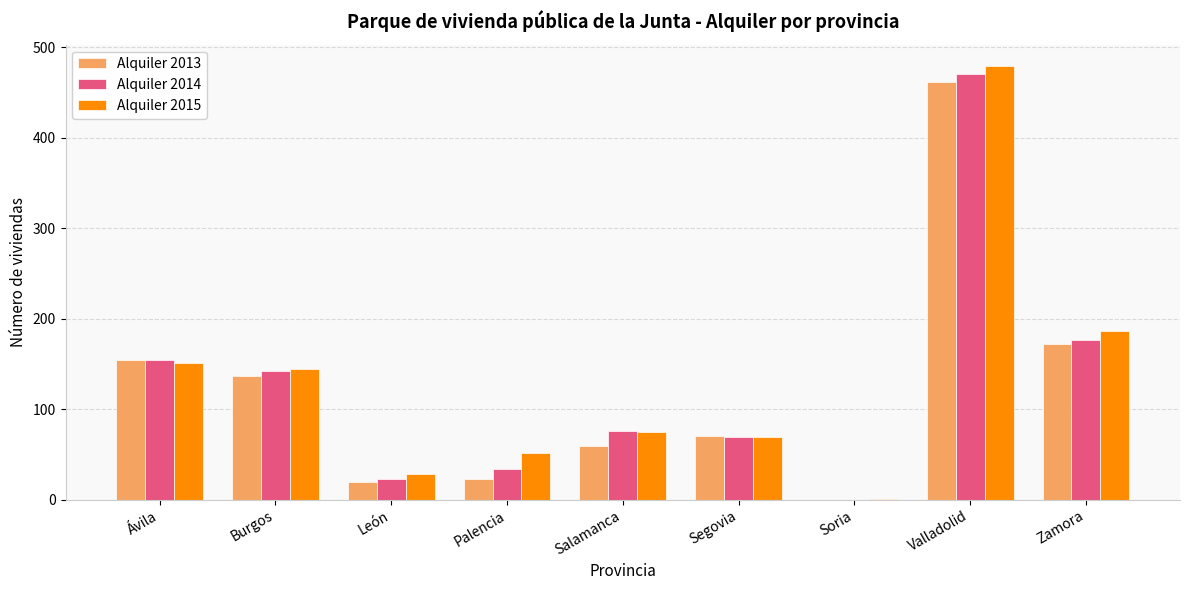

Reading left to right, extract all data points from this chart.

Alquiler 2013: 154	137	19	23	59	70	0	462	172
Alquiler 2014: 154	142	23	34	76	69	0	471	176
Alquiler 2015: 151	144	28	51	75	69	1	479	186